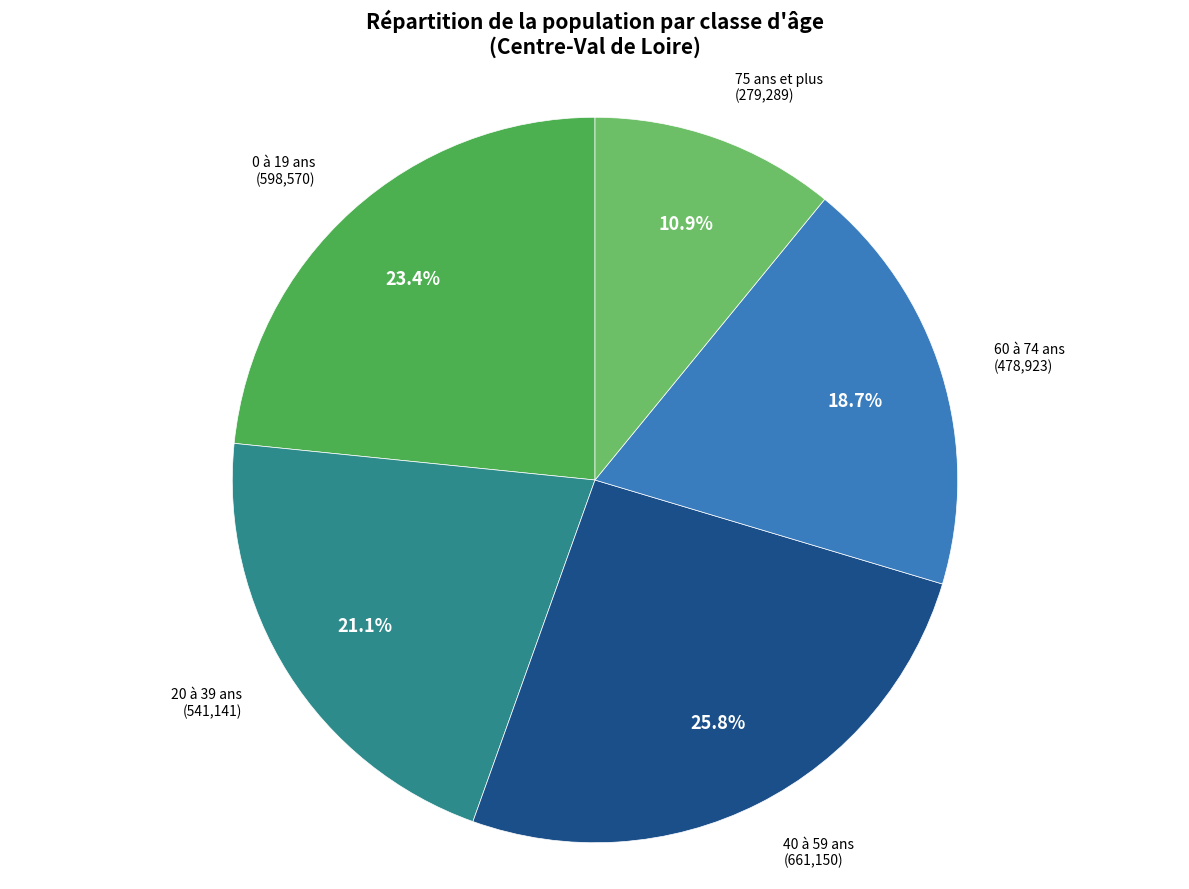

Does any single category account for the majority?

No